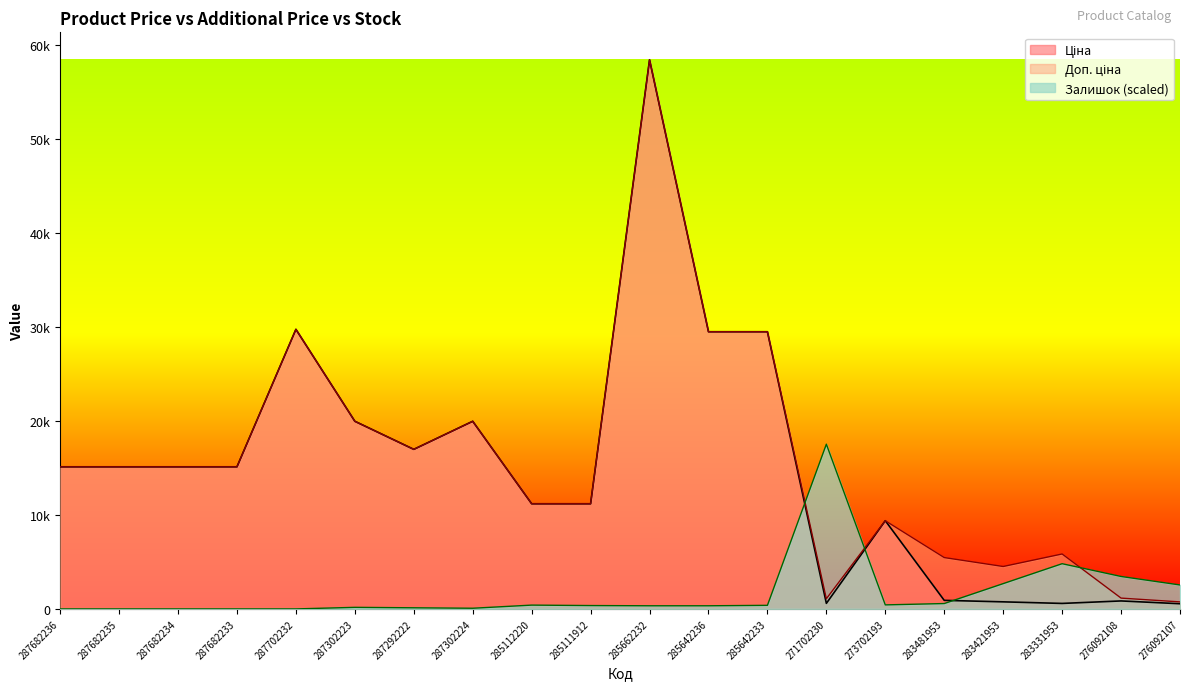

How many lines are shown in the chart?

3